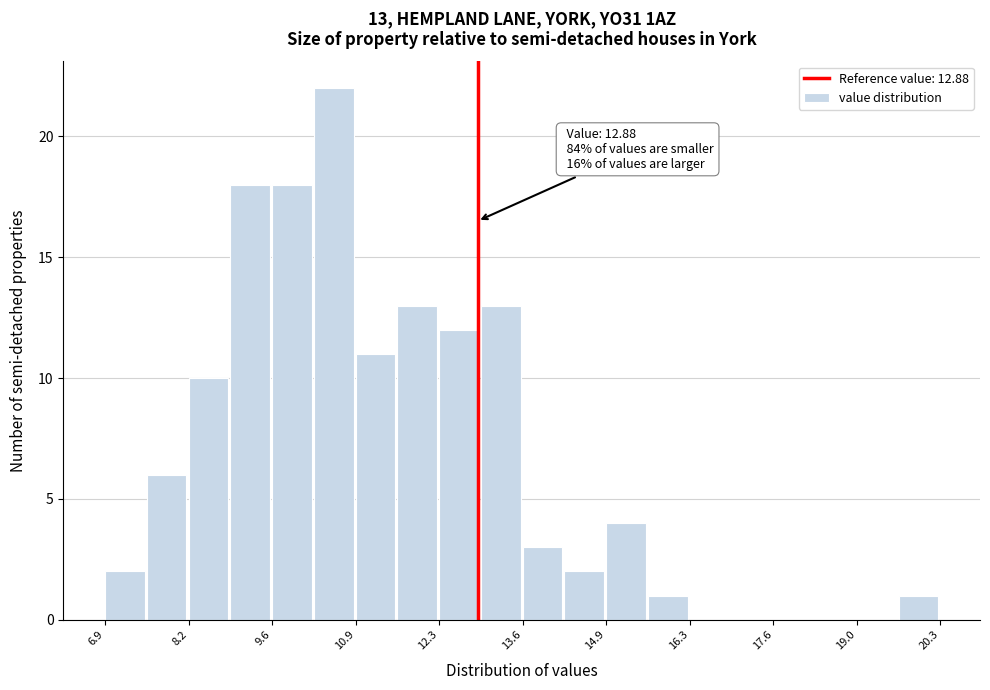

Around what value on the x-axis is the tallest bar? Give the approximate position of its centre, as read against the axis.

10.6